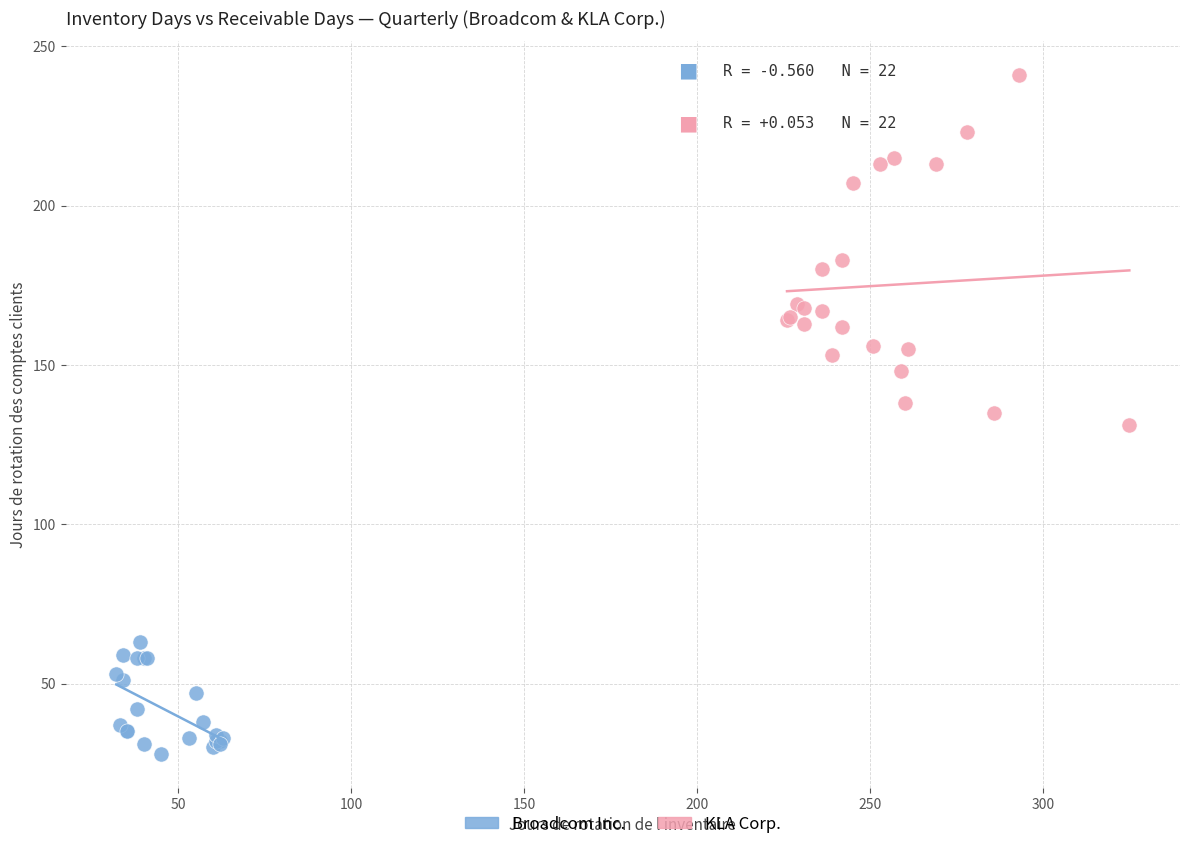

Which series has the largest Y range (max minus min)?

KLA Corp.